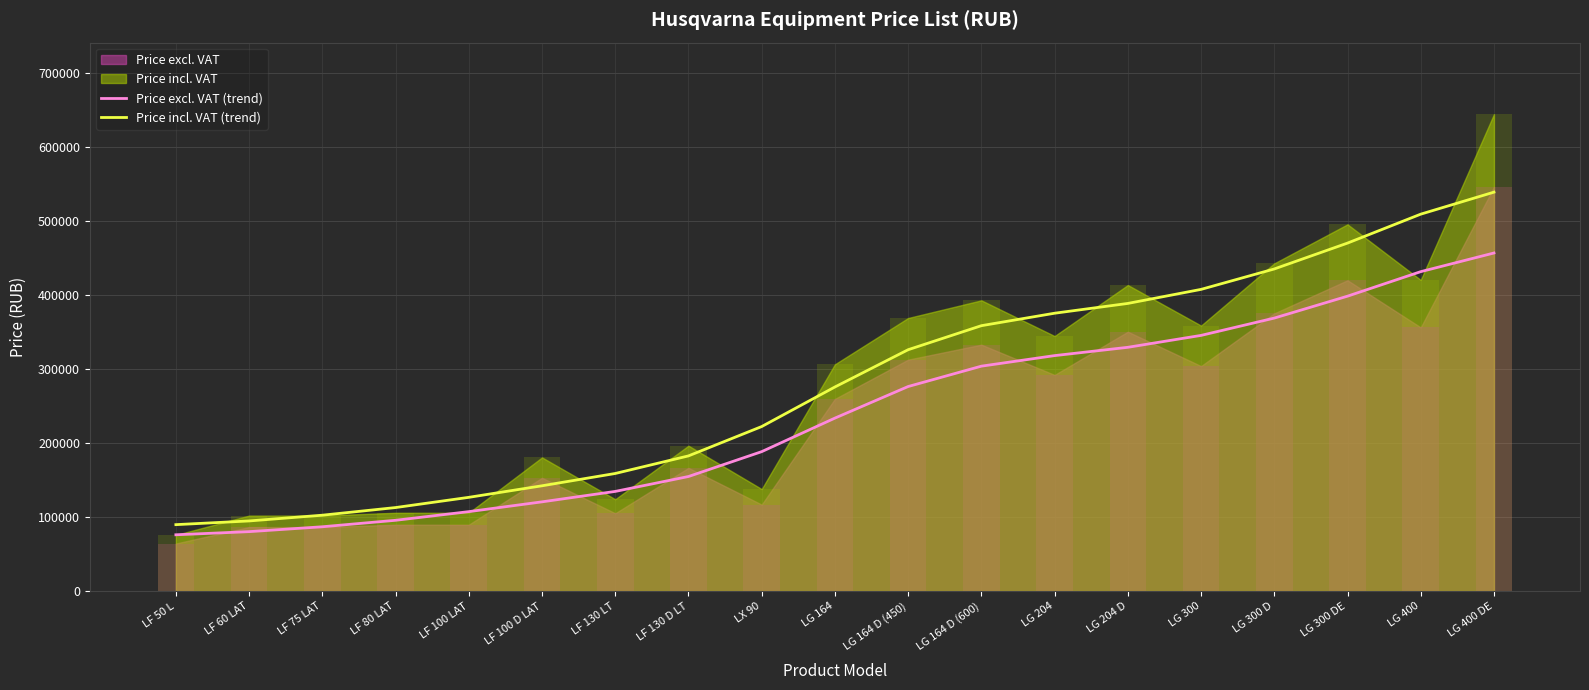

Which has a higher value, LG 204 D or LG 164?

LG 204 D